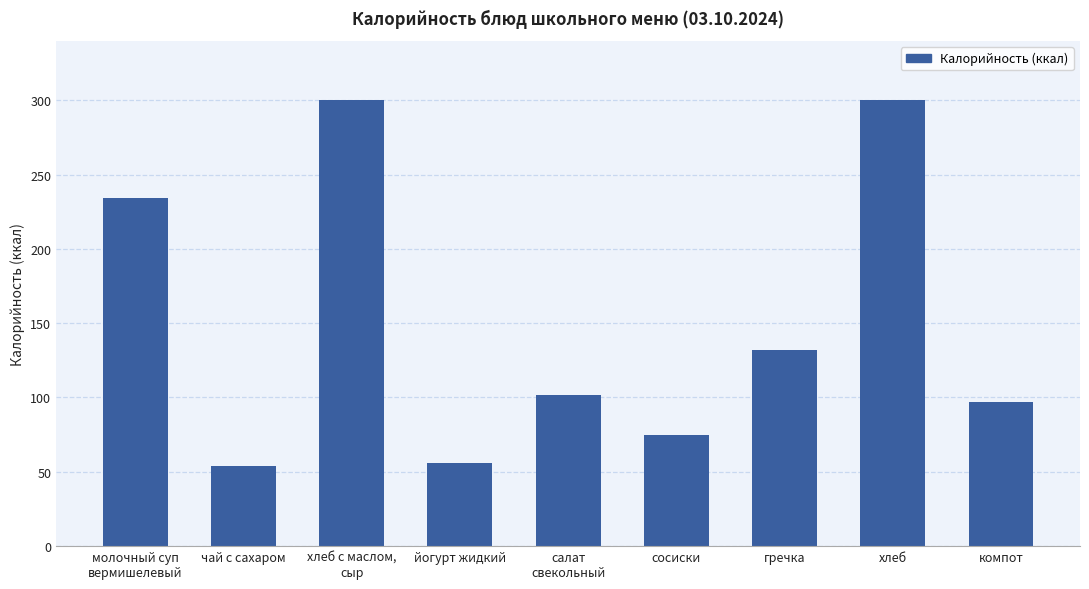

How many bars are there in total?

9